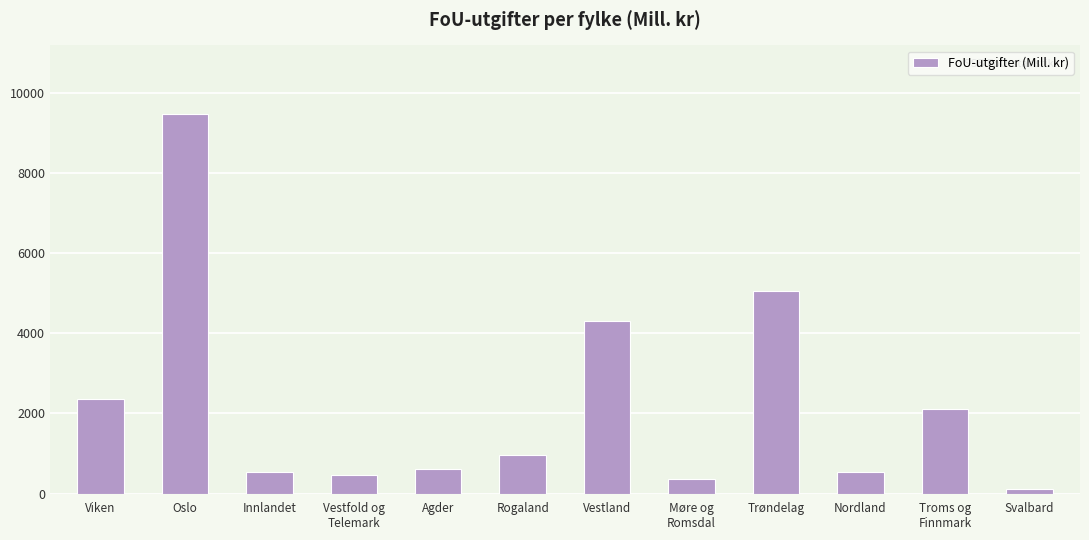

What is the smallest value displayed?

105.0